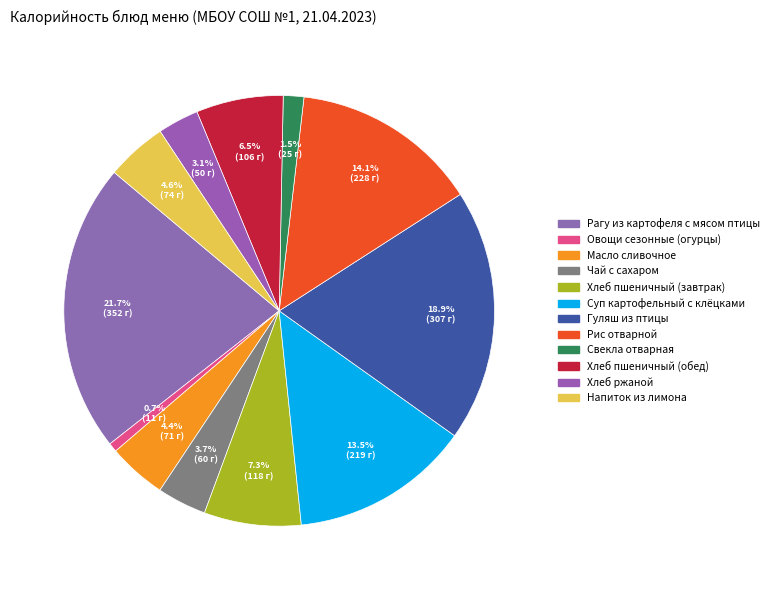

True or false: Свекла отварная accounts for 2% of the total.

True